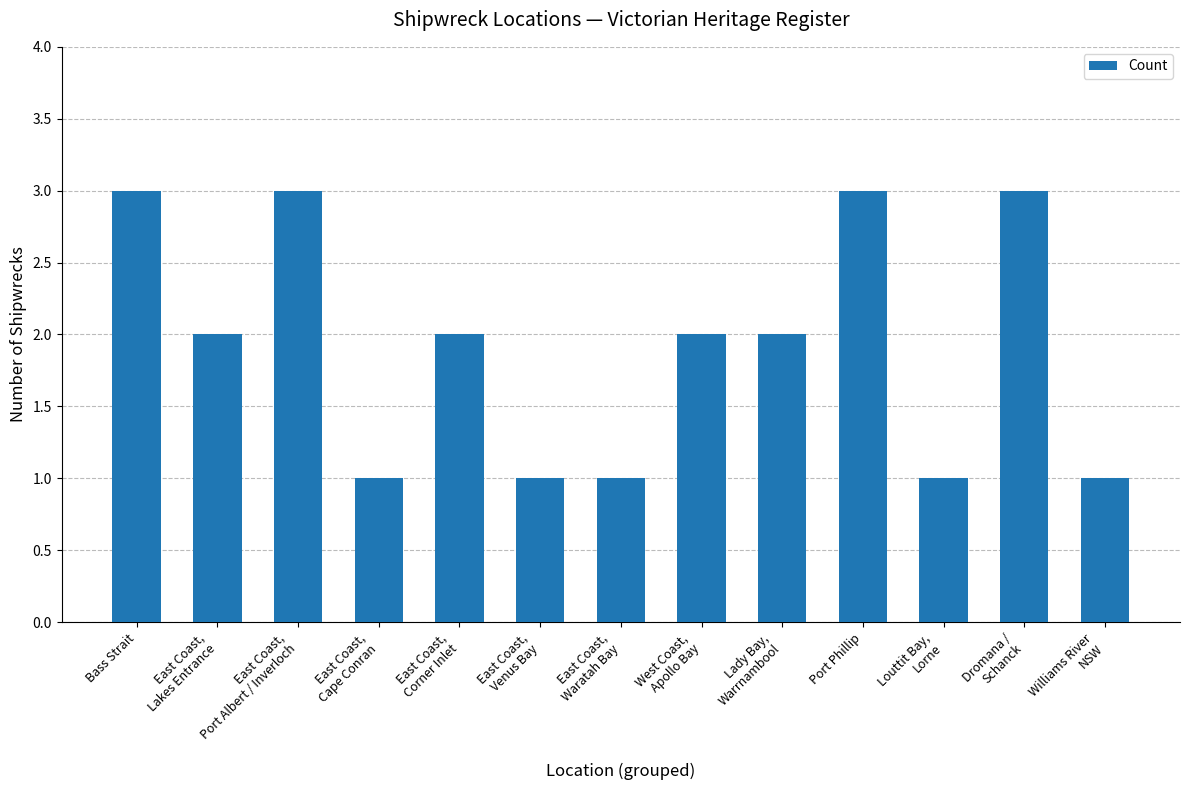

What is the greatest value displayed?

3